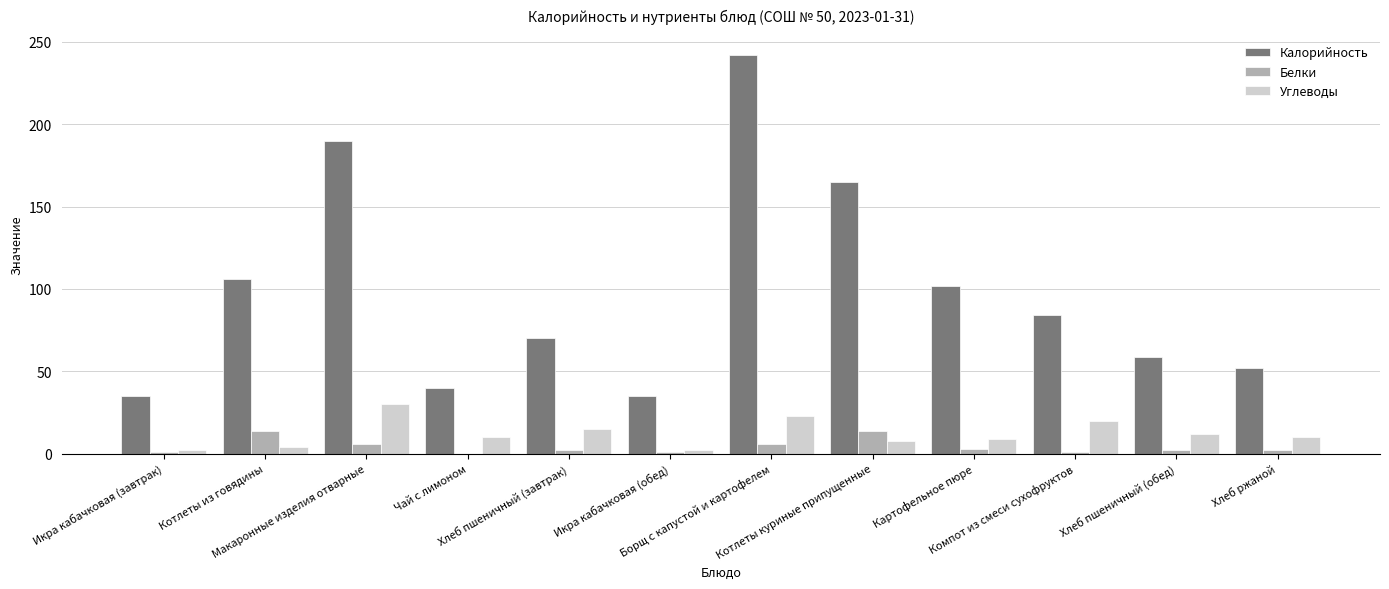

Is it true that Калорийность equals 22 at Чай с лимоном?

False